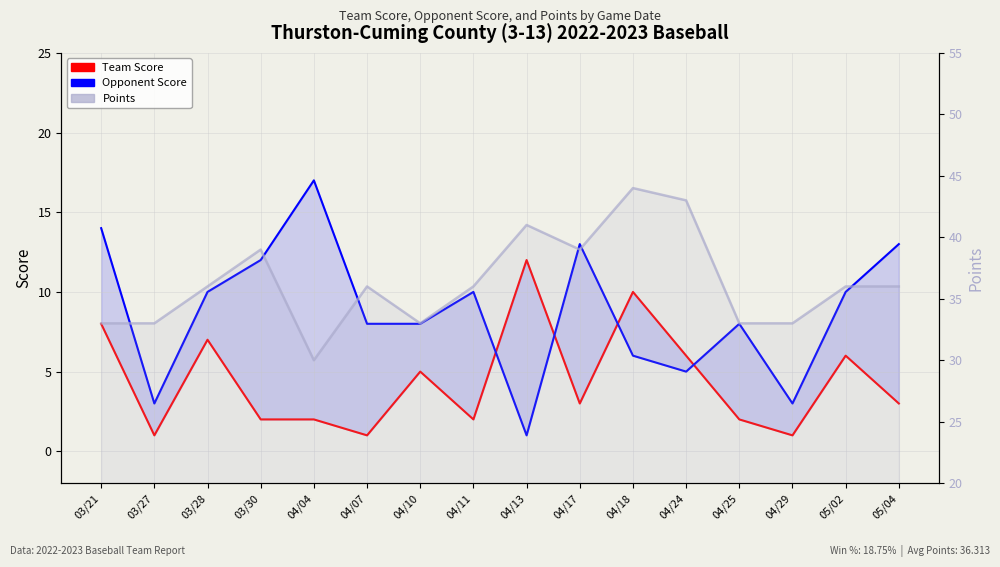

True or false: Opponent Score has a value of 8 at 04/10.

True